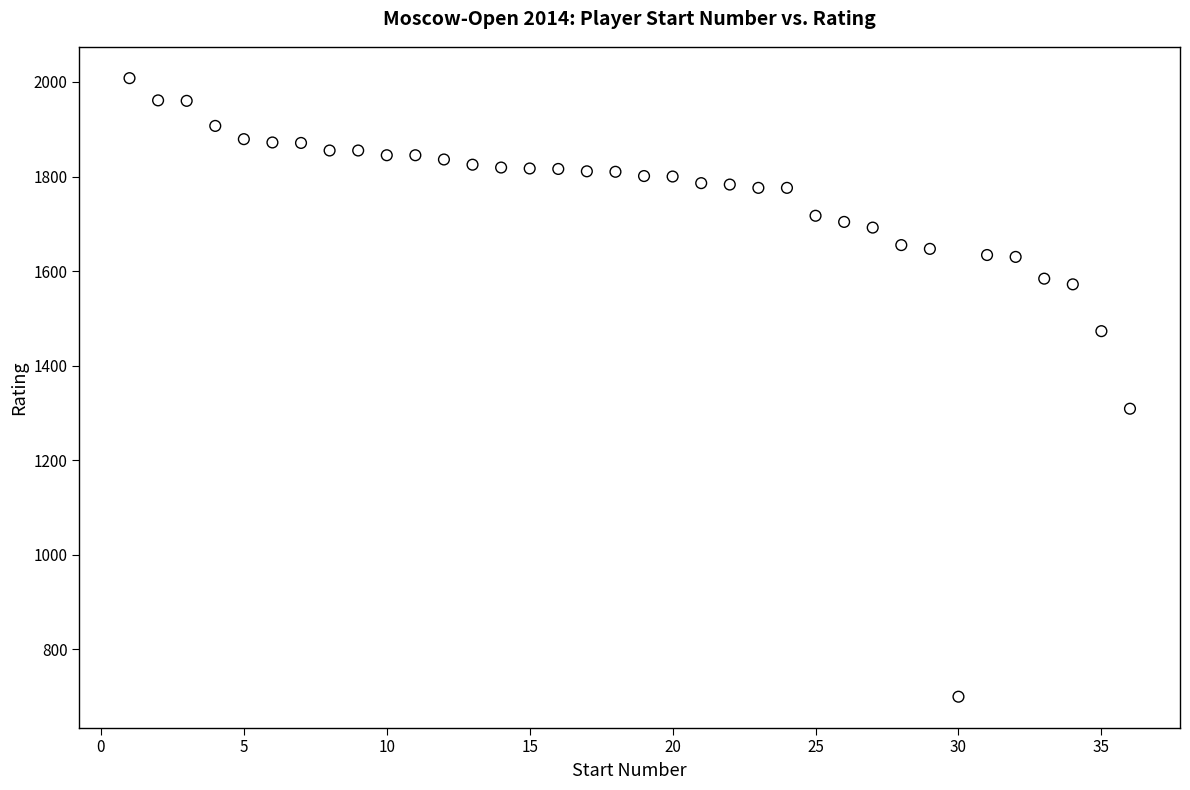

What is the range of X values (max minus min)?

35